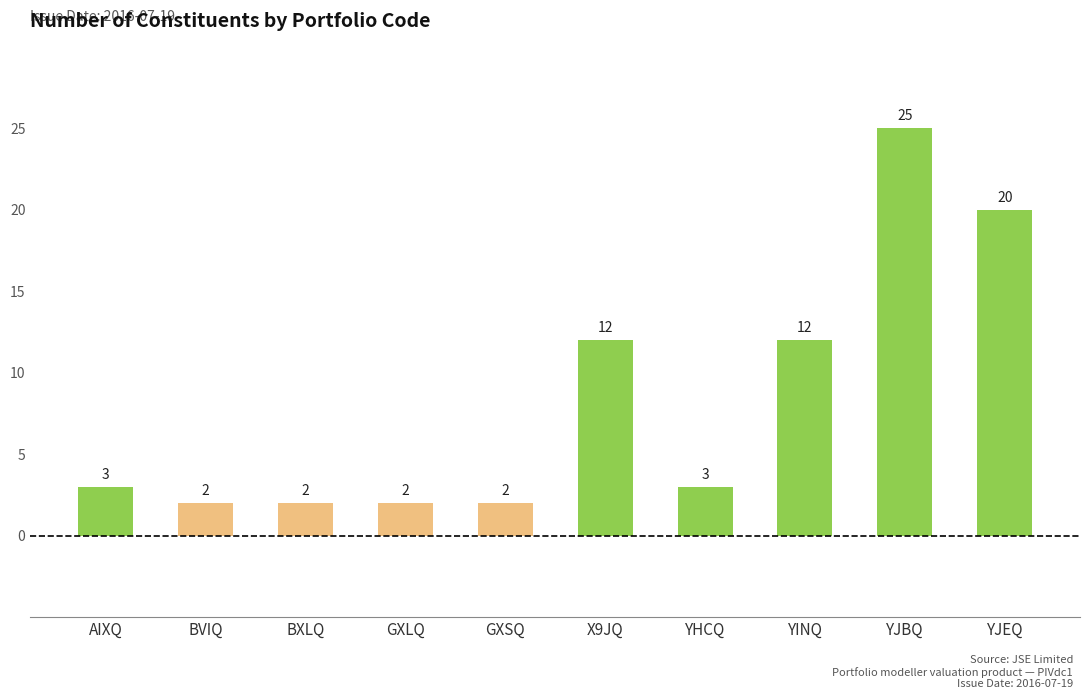

What is the difference between the maximum and minimum values?

23